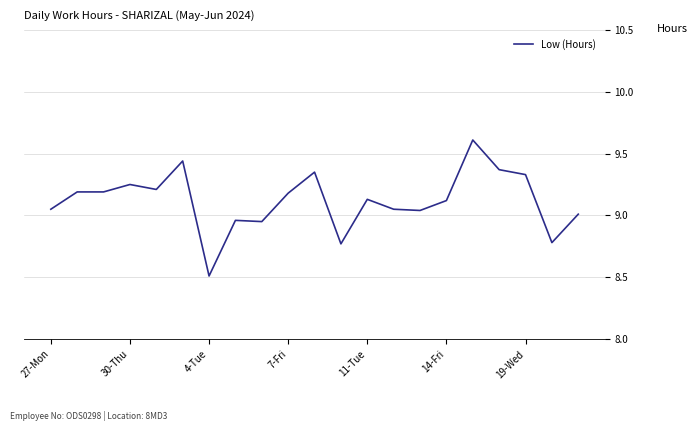

What is the minimum value shown in the chart?

8.5